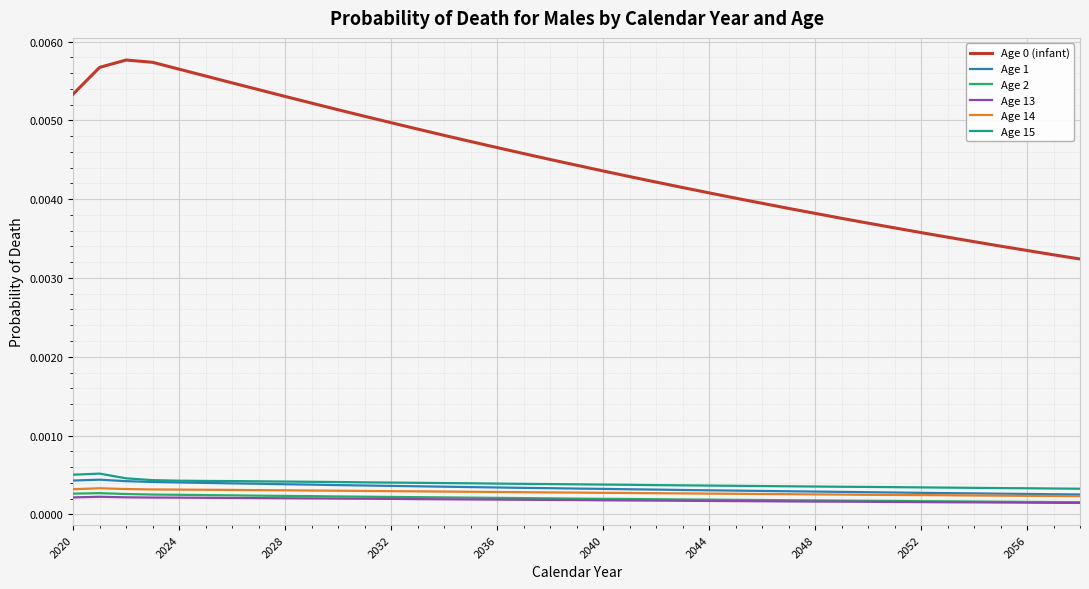

Count the number of data series in this chart.

6